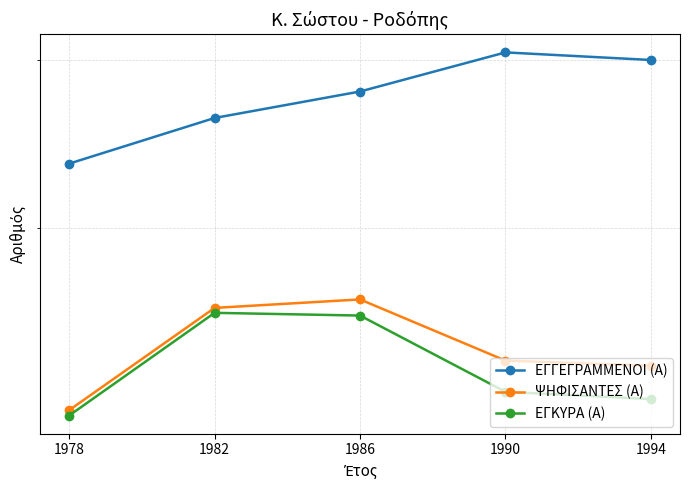

How many lines are shown in the chart?

3